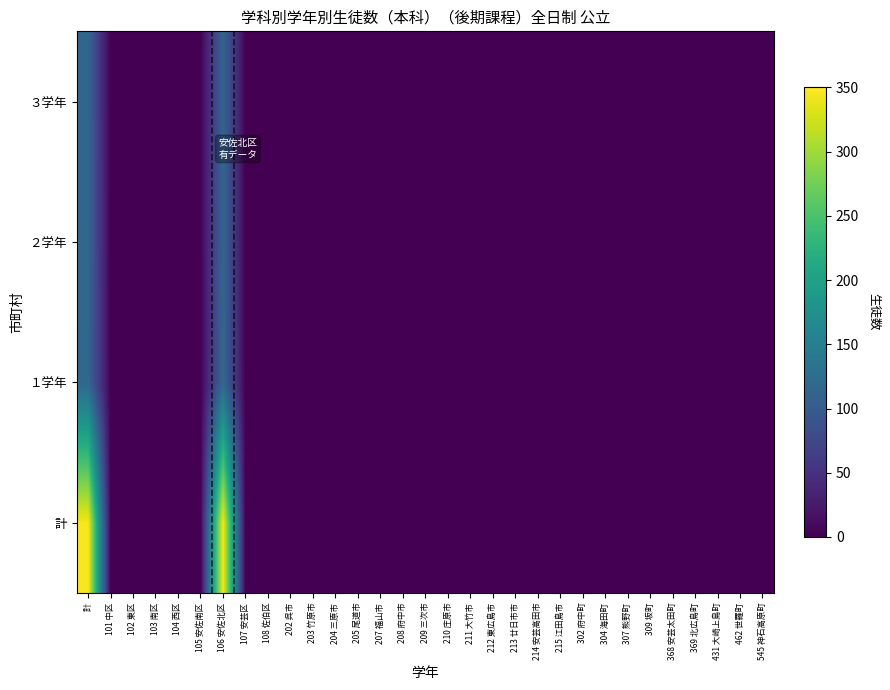

How many categories are shown in the chart?

31